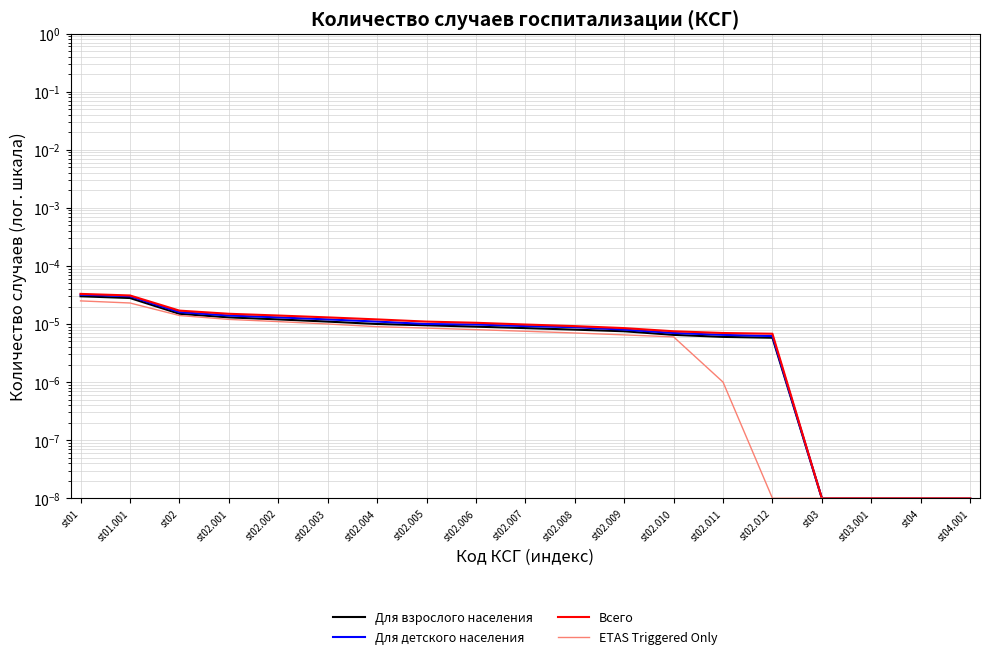

True or false: Всего has a value of 0.0 at st02.010.

True